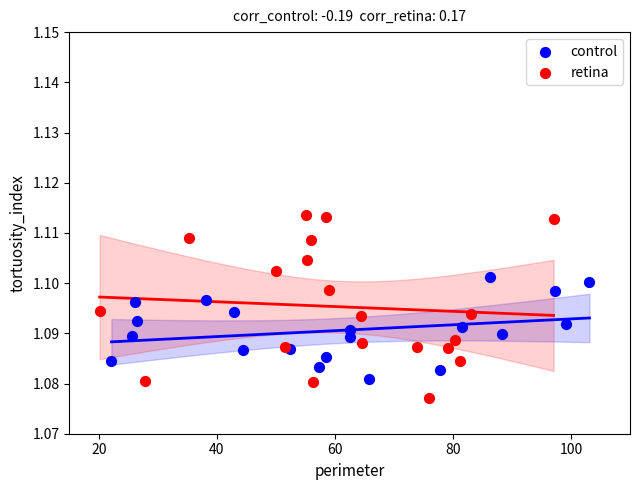

Which series contains the lowest Y value?

retina